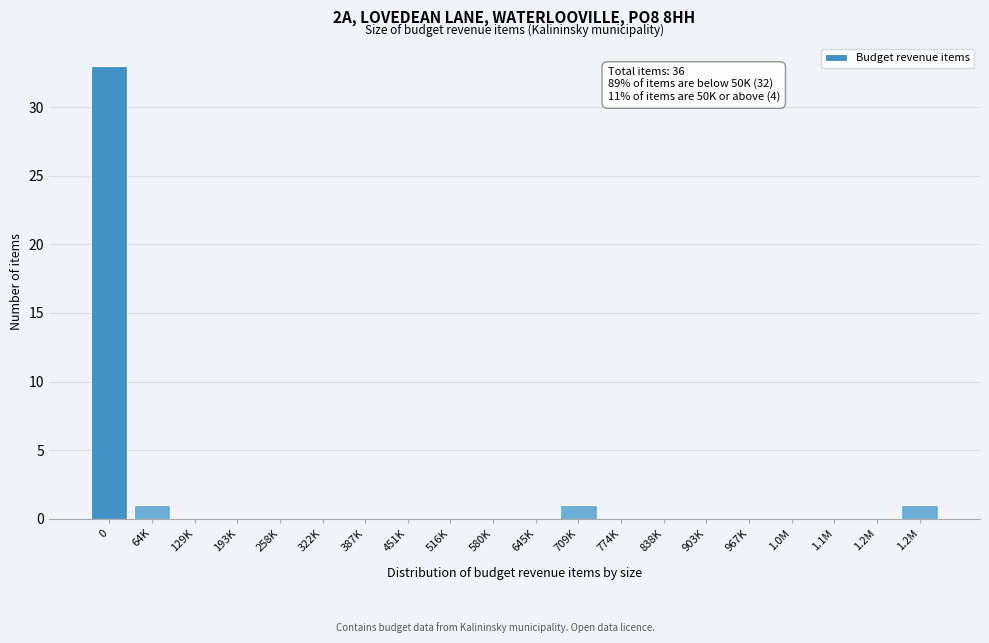

How many data points does each series have?

20